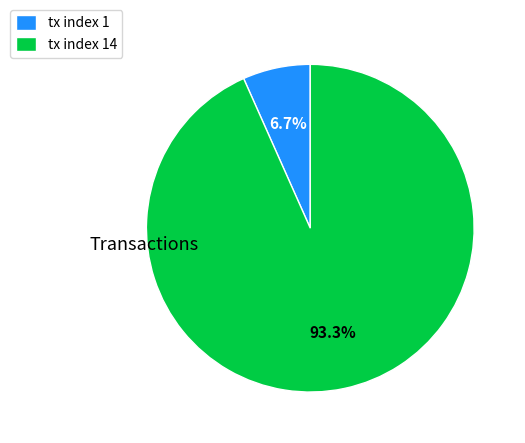

Is the sum of tx index 14 and tx index 1 greater than half?

Yes